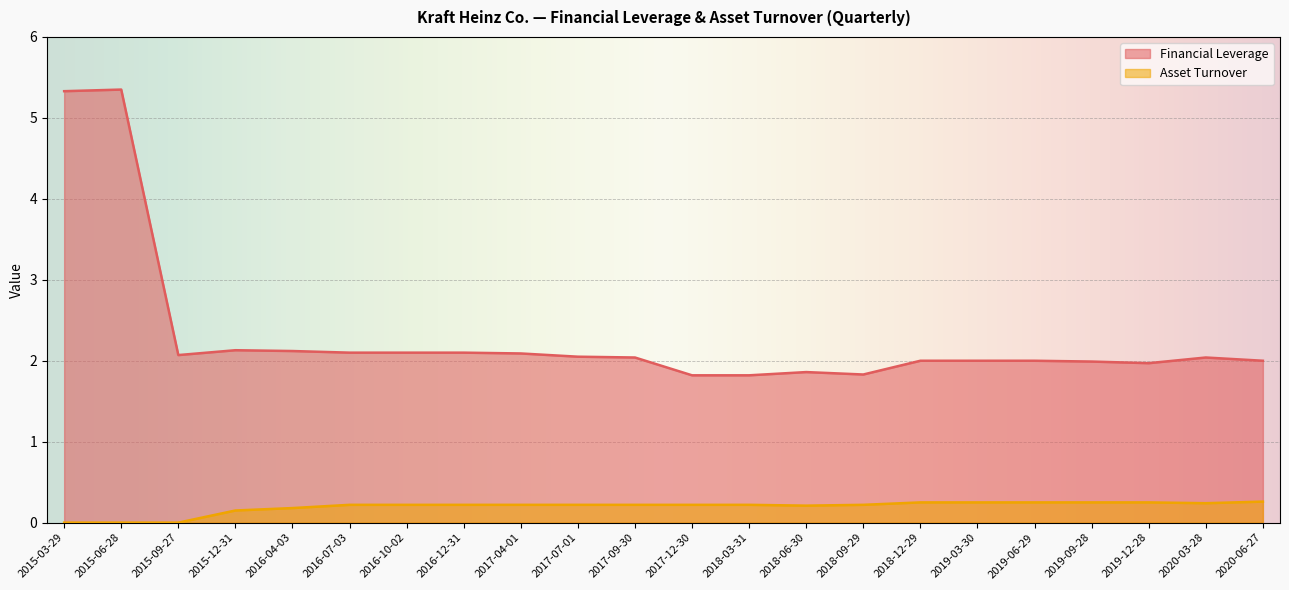

Which category has the lowest value in the Asset Turnover series?

2015-03-29